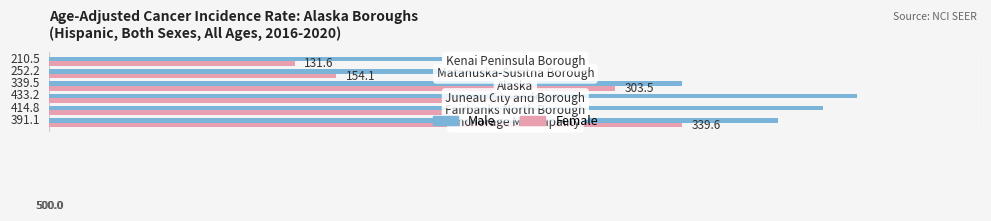

Which series has the widest spread of values?

Male